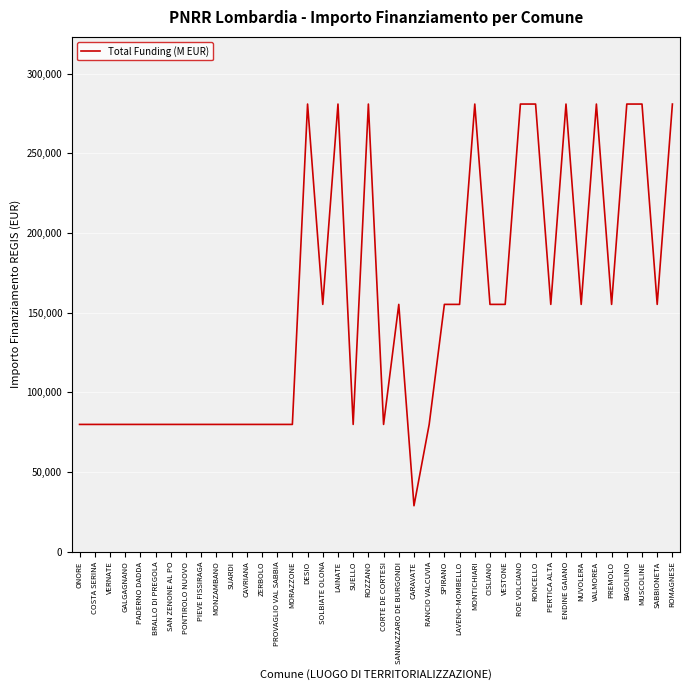

What is the change in value from COSTA SERINA to LAVENO-MOMBELLO?

+75312